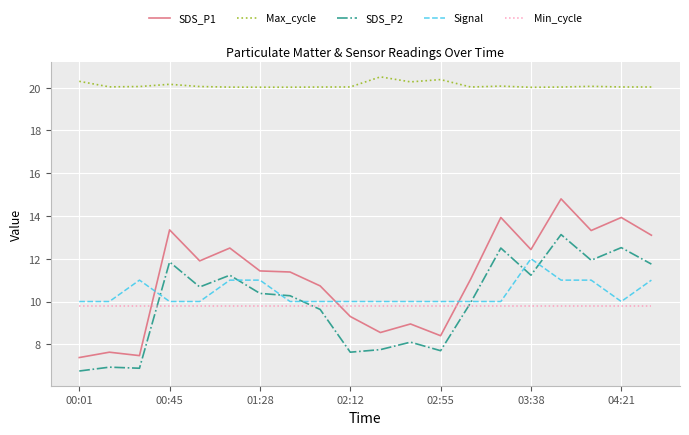

List the series in order of their peak value, highest first.

Max_cycle, SDS_P1, SDS_P2, Signal, Min_cycle